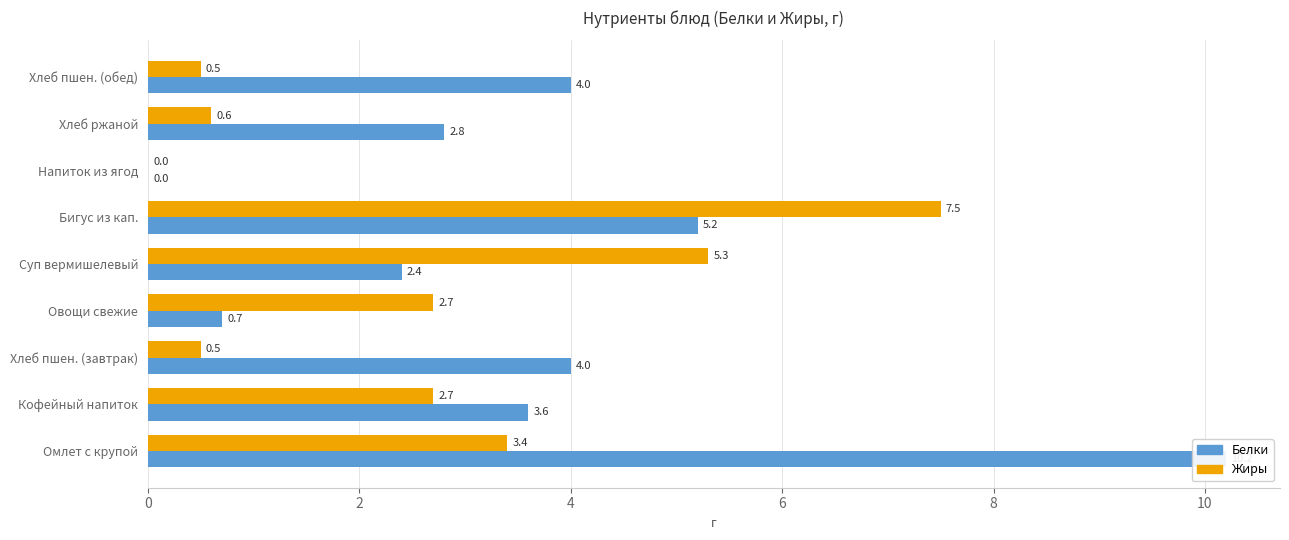

Is it true that Белки equals 4.0 at Хлеб пшен. (обед)?

True